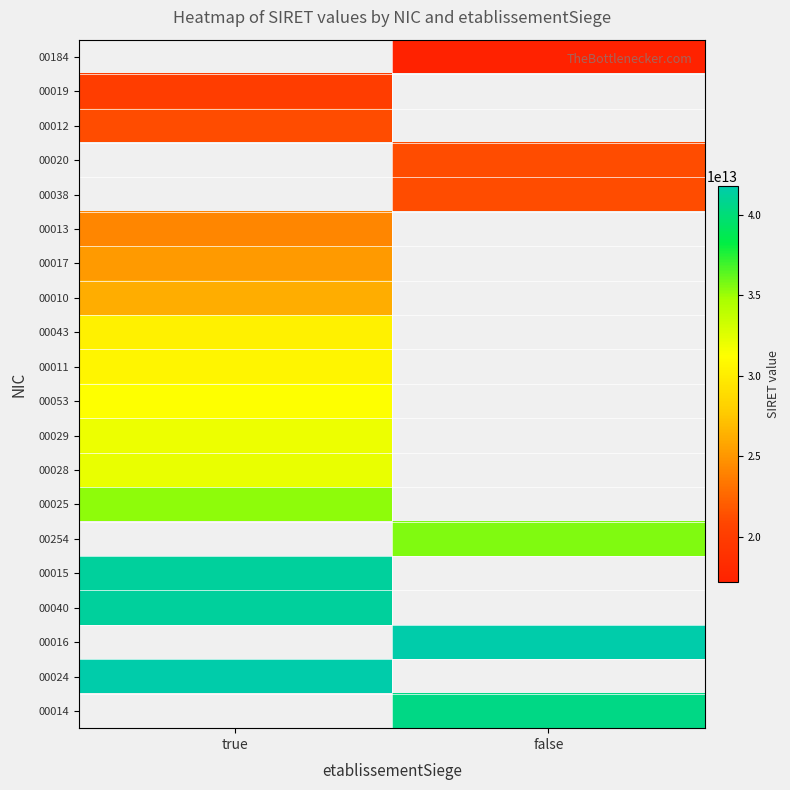

What is the minimum value shown in the chart?

17202211300184.0